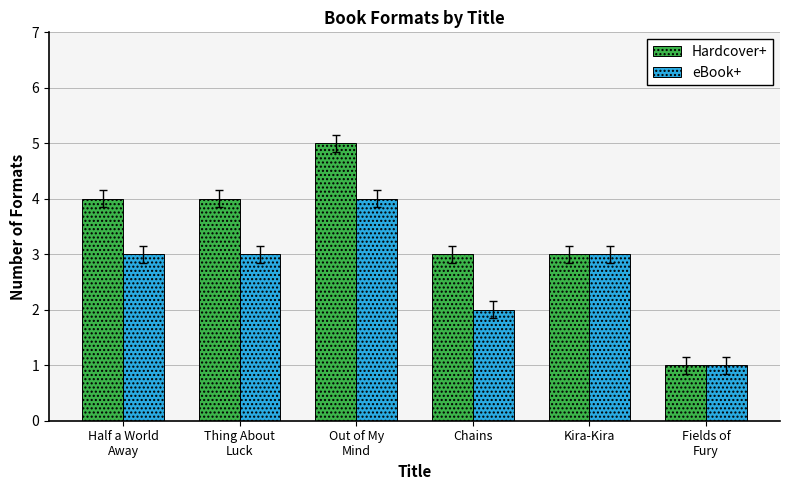

Reading left to right, transcribe all the data shown in this chart.

Hardcover+: 4	4	5	3	3	1
eBook+: 3	3	4	2	3	1